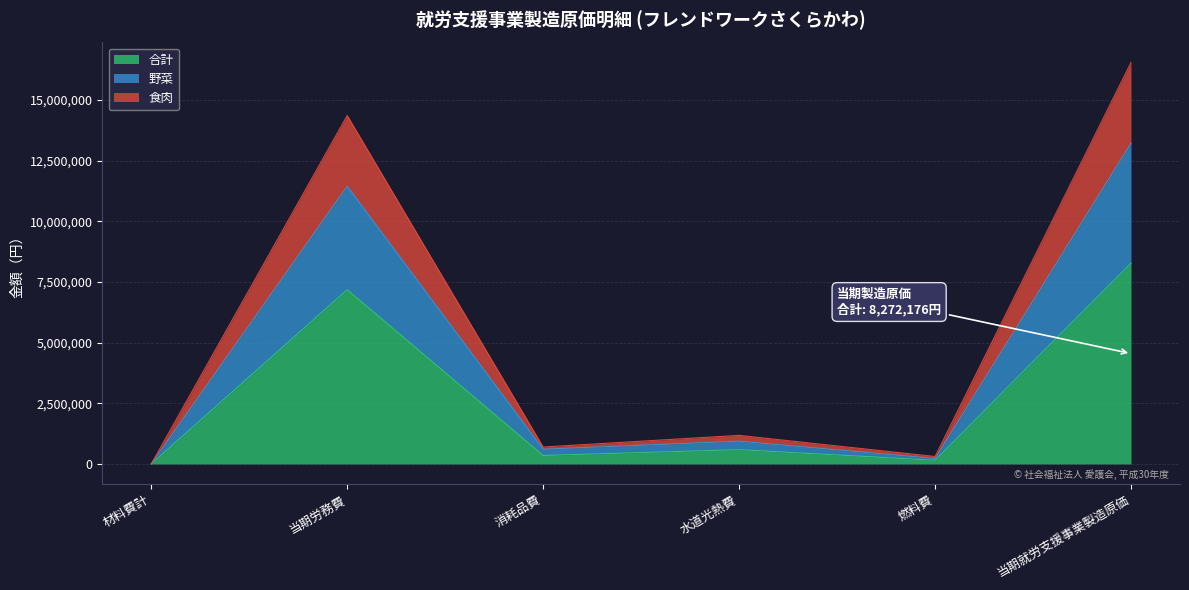

Which category has the highest value in the 合計 series?

当期就労支援事業製造原価